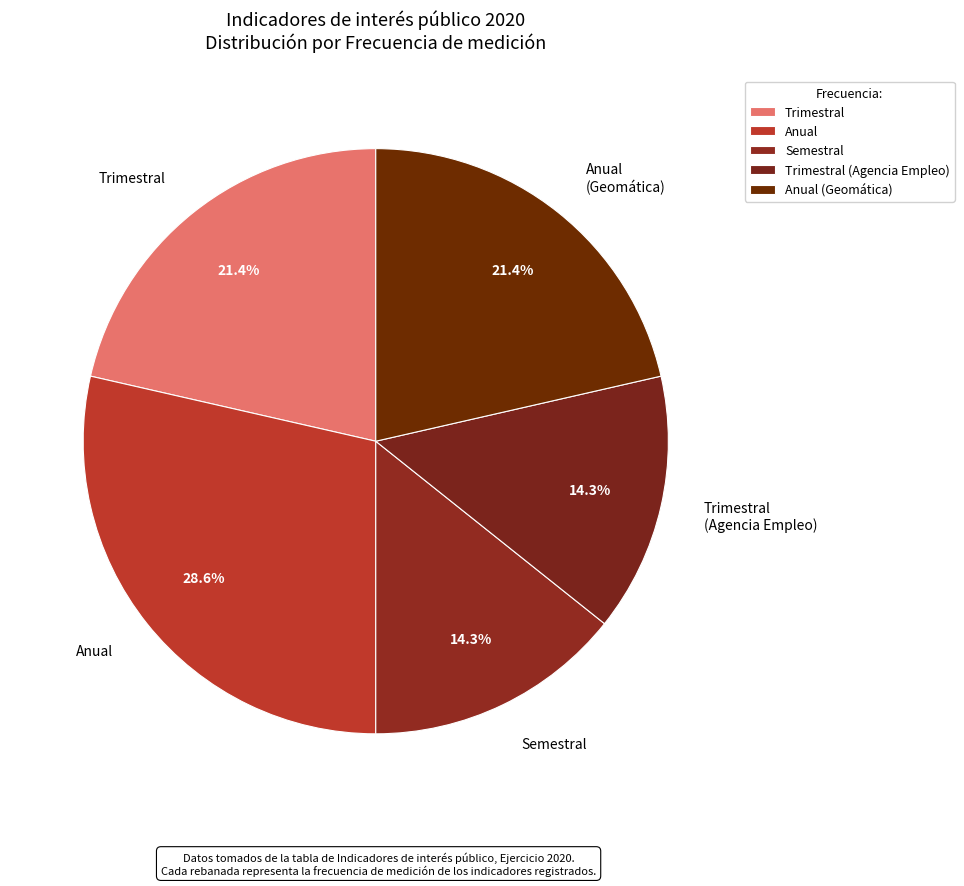

Which category has the biggest portion of the pie?

Anual